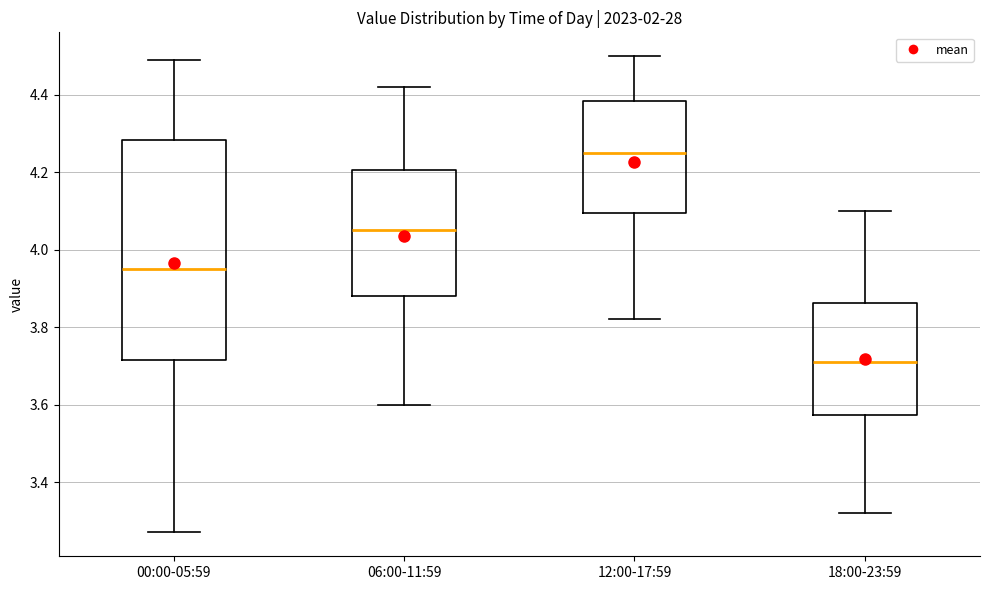

Where does the lower whisker of the box for 06:00-11:59 end on the y-axis? The values are not printed on the chart, so give them approximately, as read against the axis.

3.60